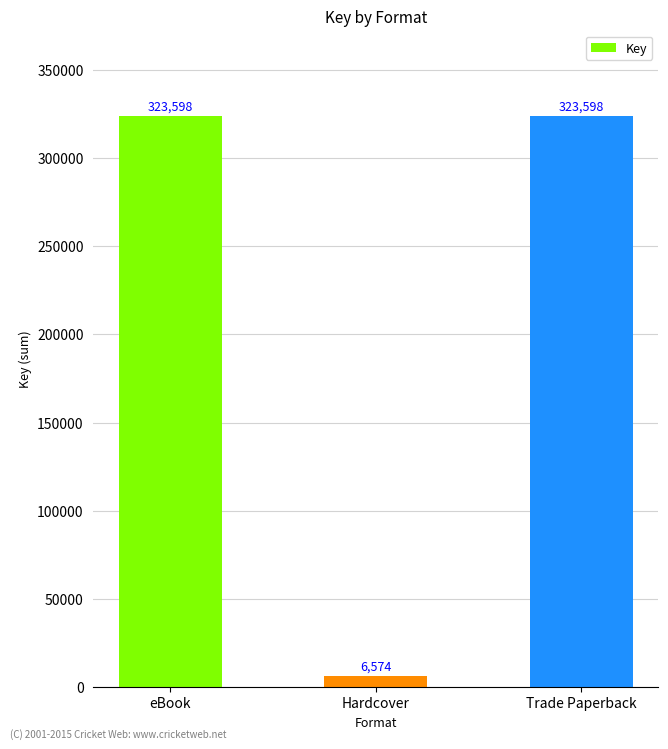

Is it true that the value at Trade Paperback is 562234?

False